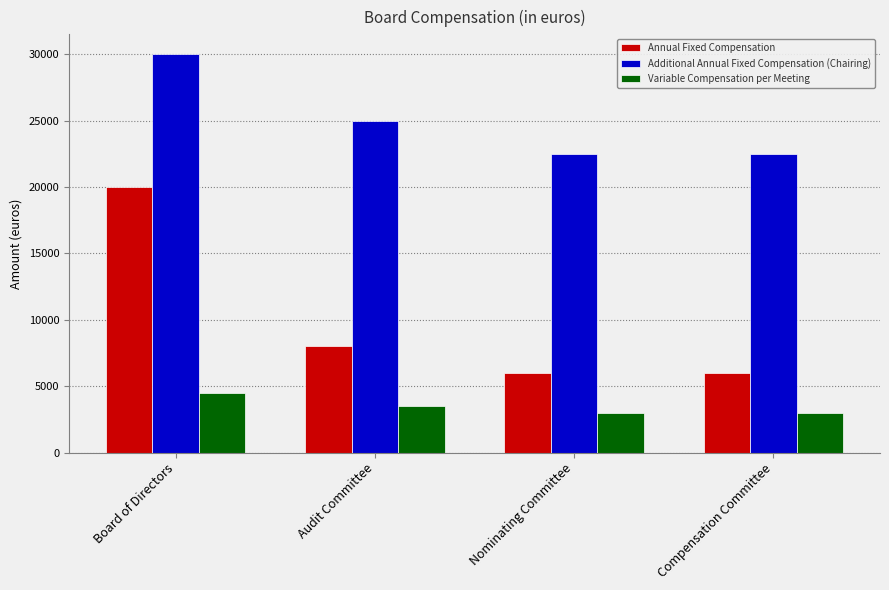

Which series changed the most between Board of Directors and Audit Committee?

Annual Fixed Compensation